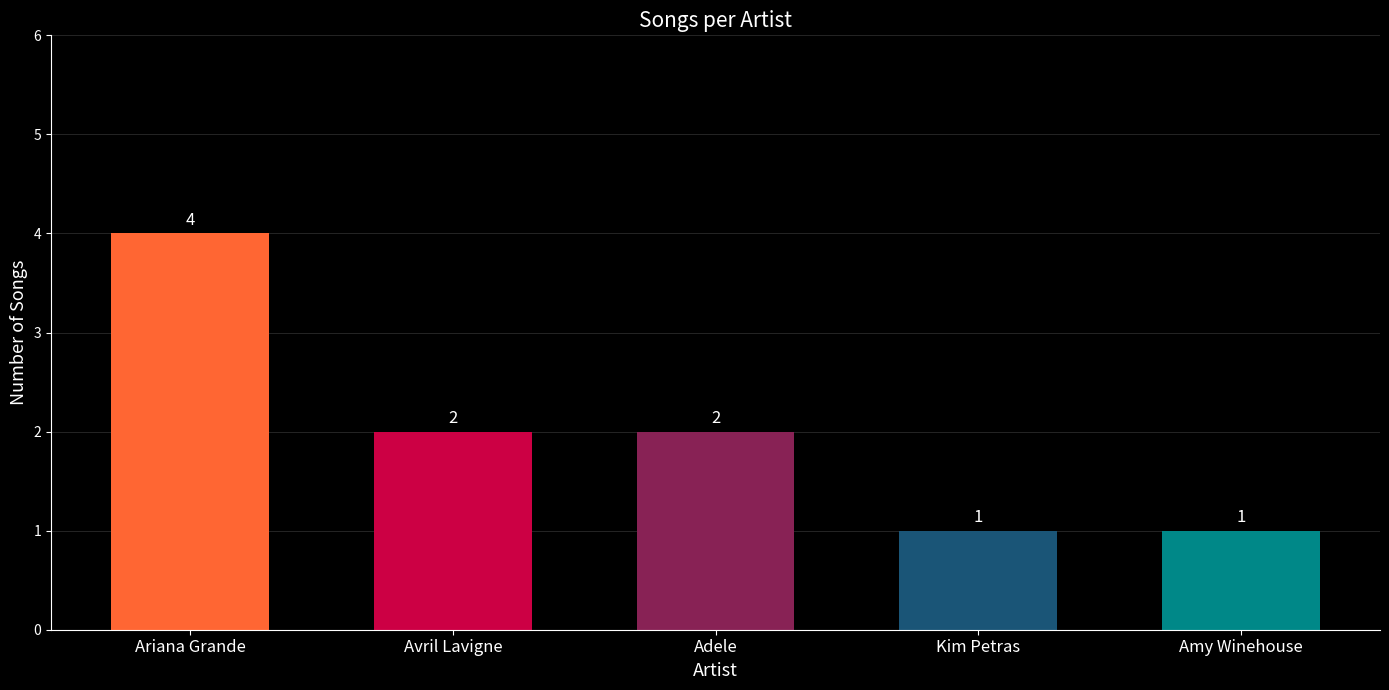

What is the sum of the values at Avril Lavigne and Amy Winehouse?

3